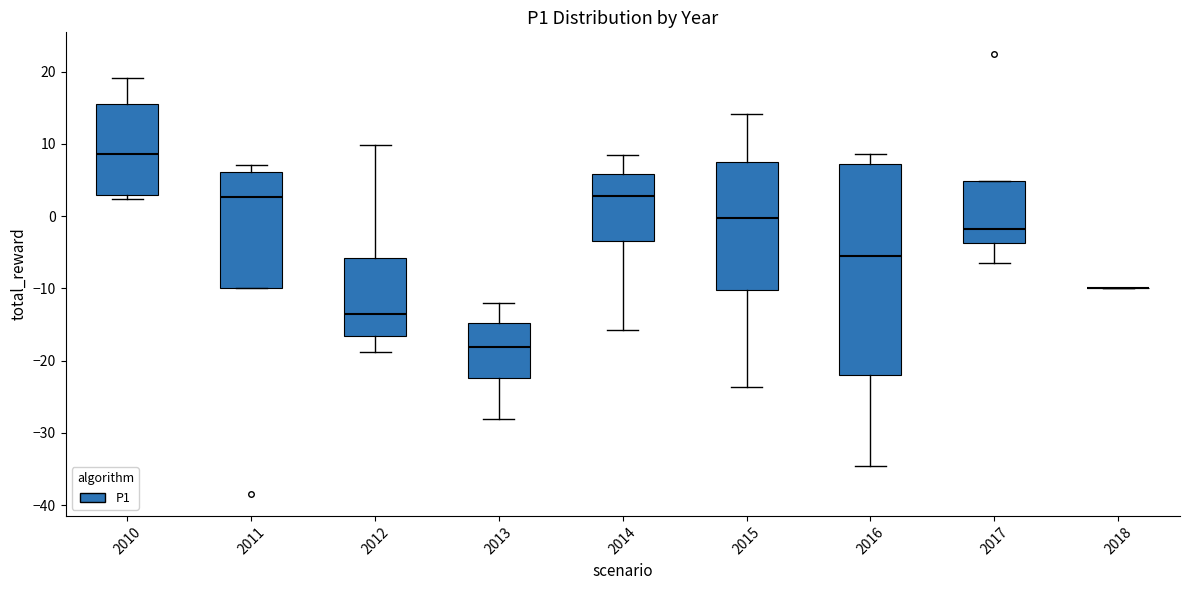

Reading left to right, transcribe this box plot: for each box, give where its median line is, the range the box spans, and where its two whiskers end, as read against the y-axis. The values are not printed on the chart, so give them approximately, as read against the axis.

2010: median 9, box 3 to 15, whiskers 2 to 19
2011: median 3, box -10 to 6, whiskers -10 to 7
2012: median -14, box -17 to -6, whiskers -19 to 10
2013: median -18, box -22 to -15, whiskers -28 to -12
2014: median 3, box -3 to 6, whiskers -16 to 8
2015: median 0, box -10 to 8, whiskers -24 to 14
2016: median -6, box -22 to 7, whiskers -35 to 9
2017: median -2, box -4 to 5, whiskers -7 to 5
2018: box collapsed to a line at -10, whiskers -10 to -10